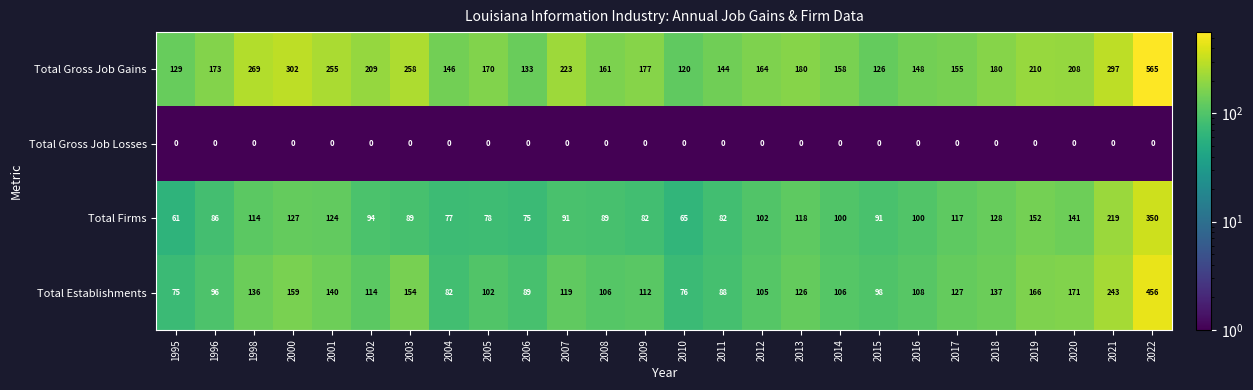

Between 2010 and 2015, which series saw the biggest shift?

Total Firms